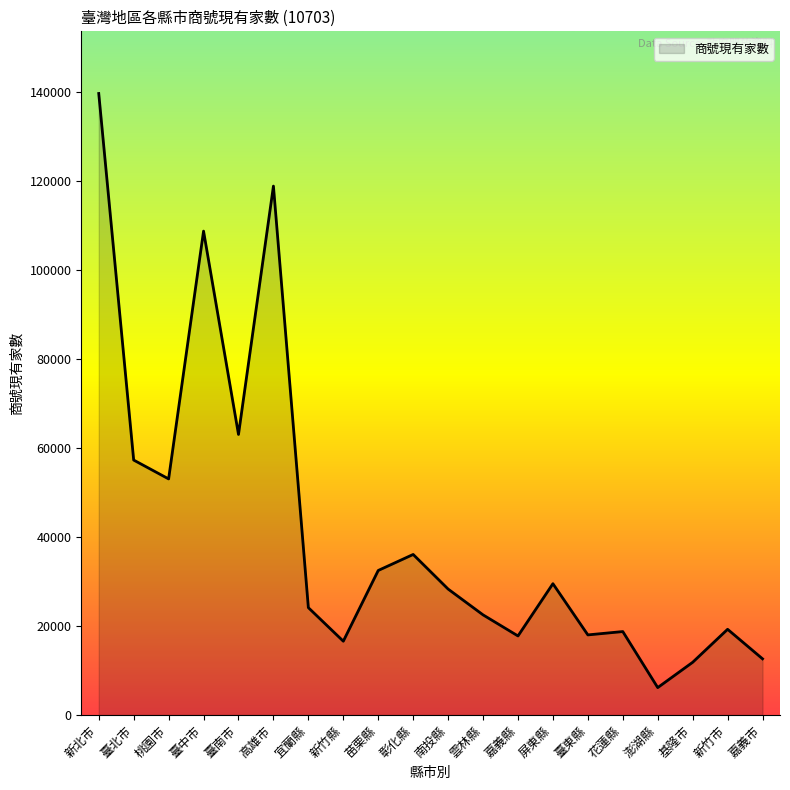

True or false: the data shows 4442 at 花蓮縣.

False